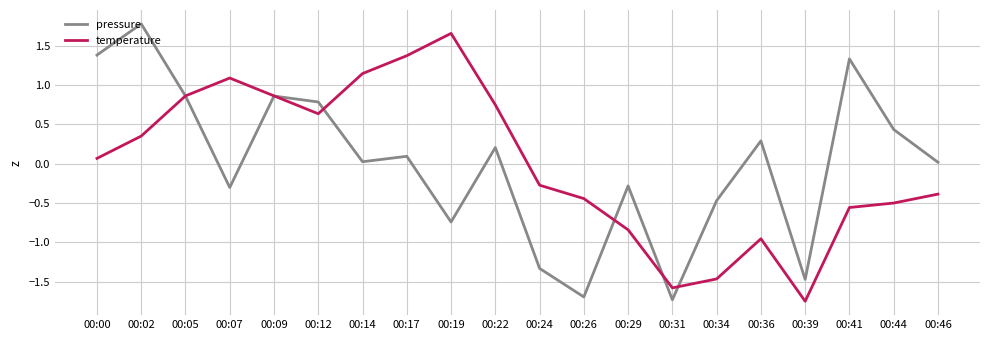

In pressure, how many points are lower than both neighbors (excluding endpoints)?

6